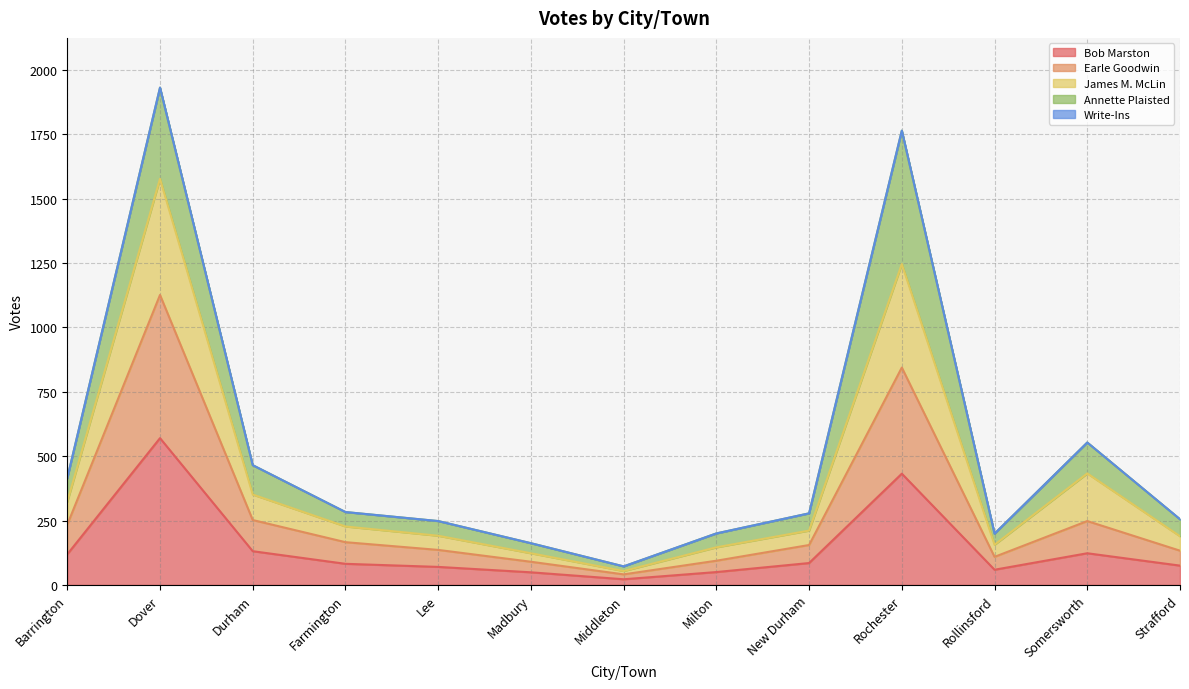

The value of Bob Marston at Rochester is 659. True or false?

False